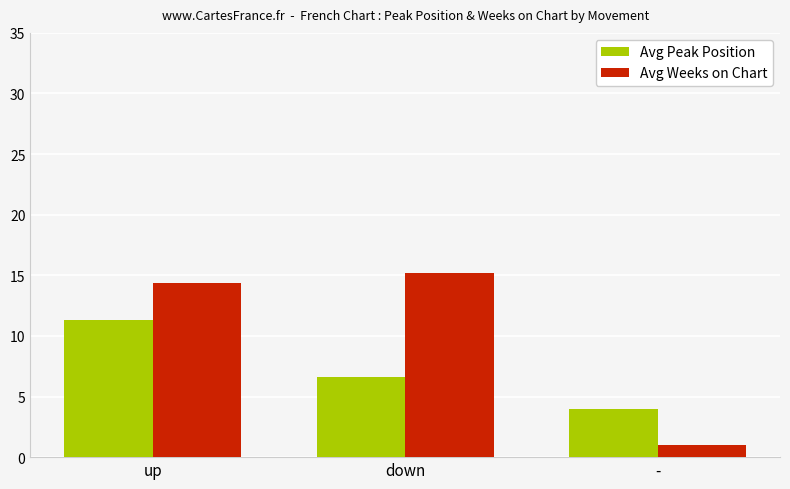

Rank the categories by Avg Peak Position value from highest to lowest.

up, down, -